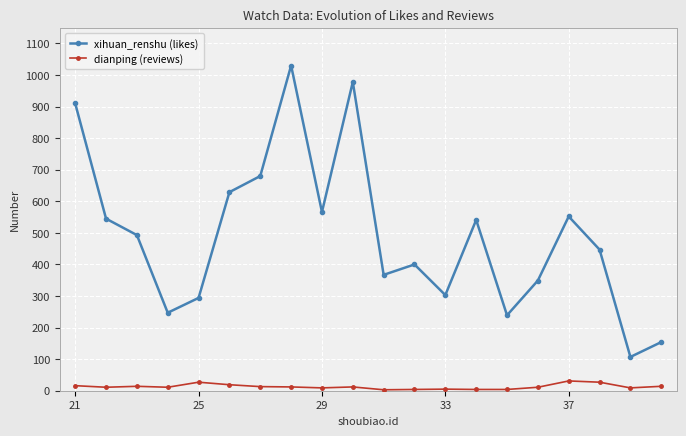

What is the difference between the second highest and second lowest values in the dianping (reviews) series?

23